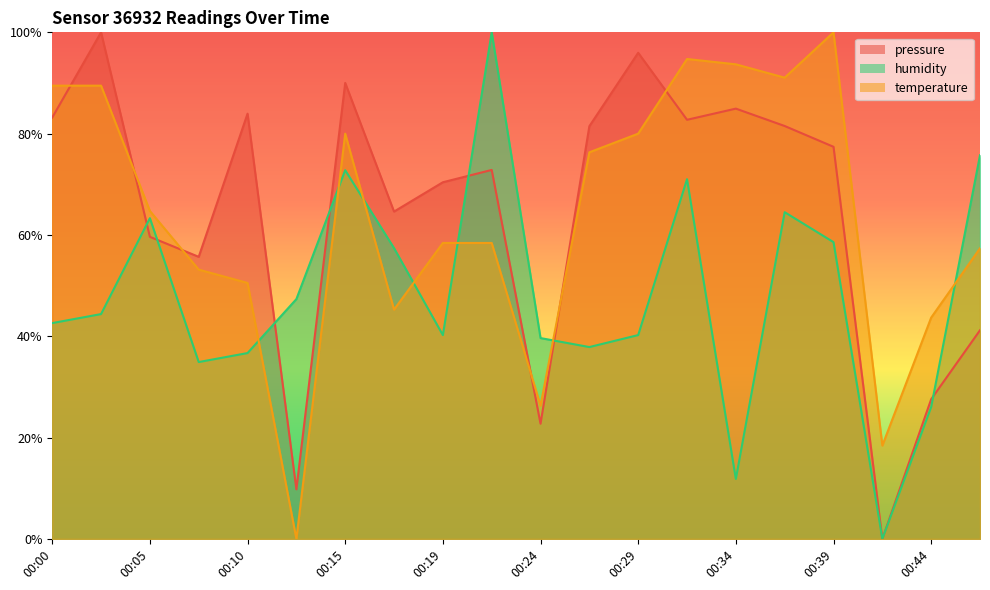

At which category does the chart reach its peak across all series?

00:03